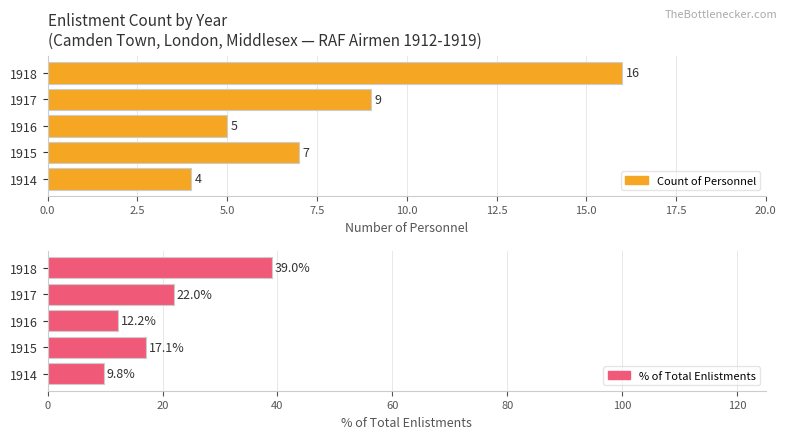

What is the sum of all % of Total Enlistments values?

100.0